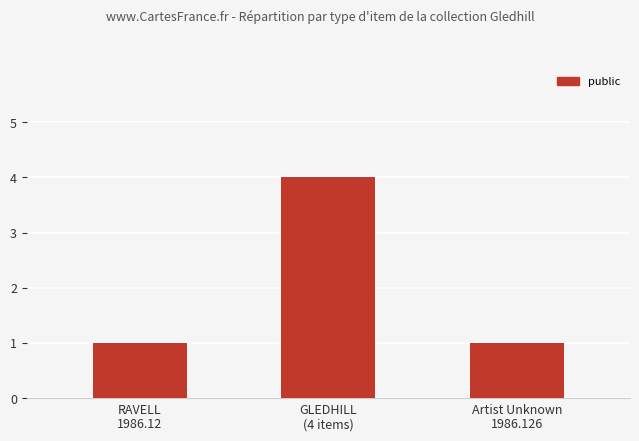

Between GLEDHILL
(4 items) and RAVELL
1986.12, which is larger?

GLEDHILL
(4 items)